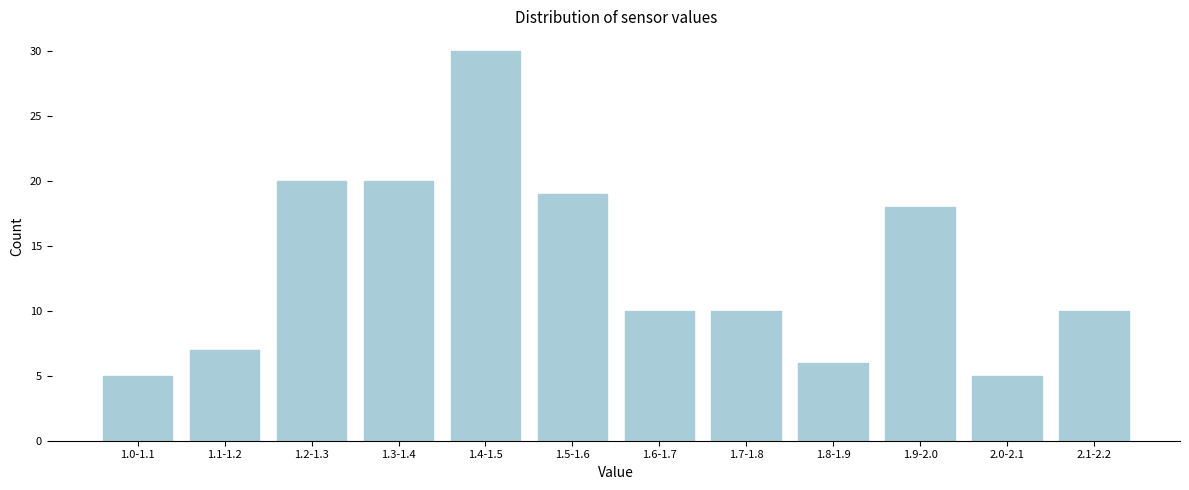

Reading left to right, extract all data points from this chart.

1.0-1.1=5	1.1-1.2=7	1.2-1.3=20	1.3-1.4=20	1.4-1.5=30	1.5-1.6=19	1.6-1.7=10	1.7-1.8=10	1.8-1.9=6	1.9-2.0=18	2.0-2.1=5	2.1-2.2=10